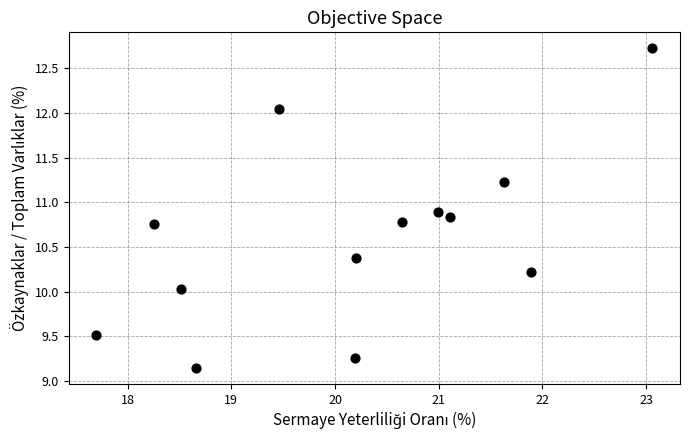

What is the range of X values (max minus min)?

5.4